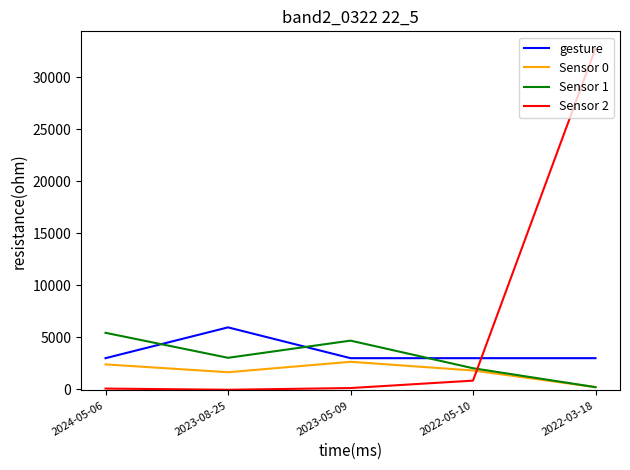

What is the average value of the gesture series?

3592